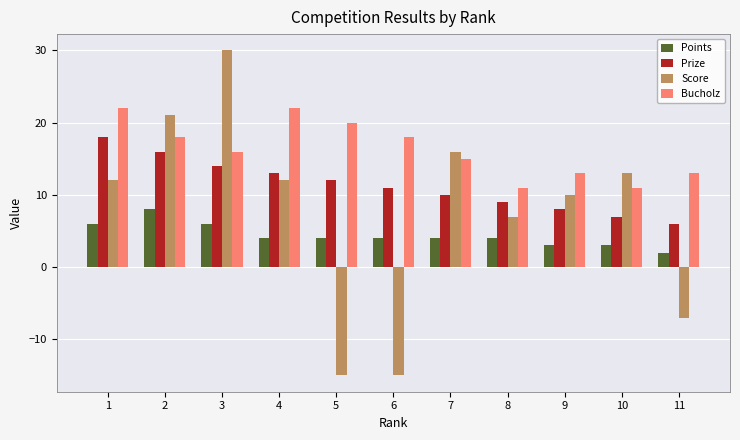

How many categories are shown in the chart?

11